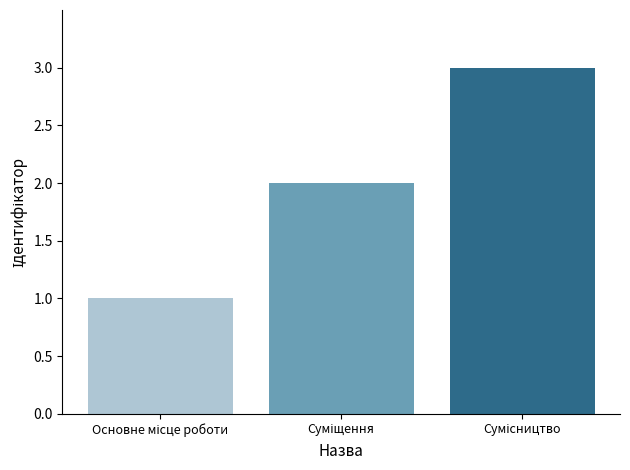

What is the greatest value displayed?

3